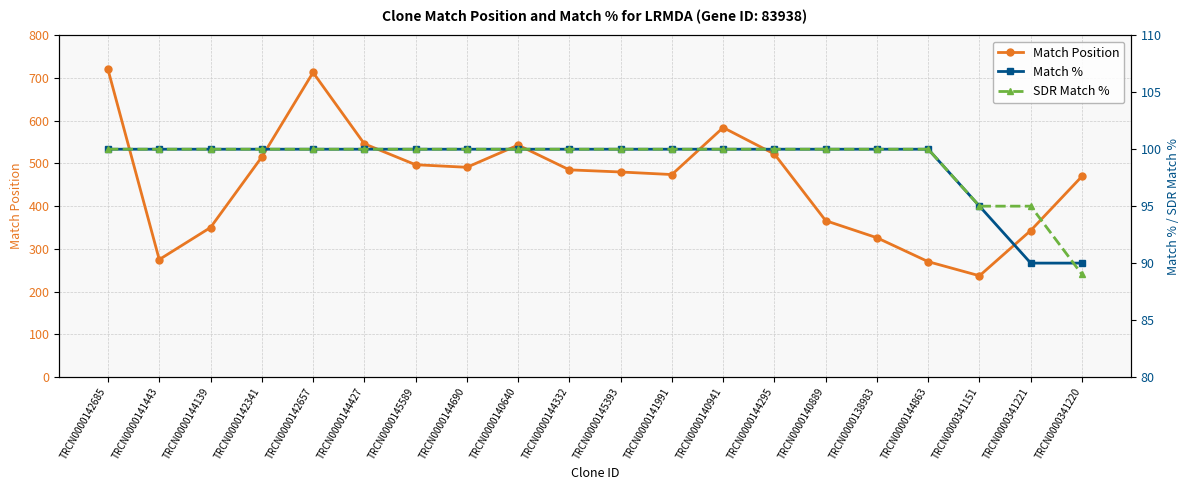

What is the lowest value of the Match % series?

90